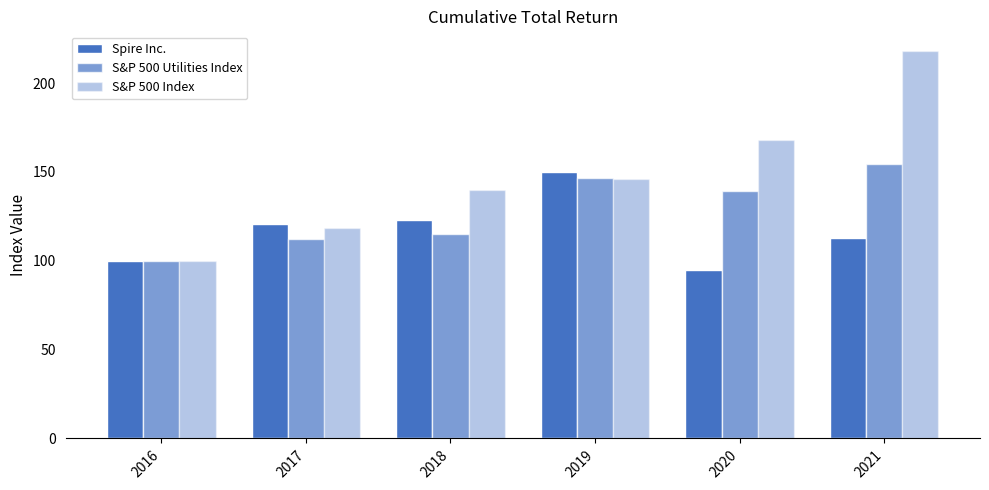

How many values in the S&P 500 Index series are below 145?

3